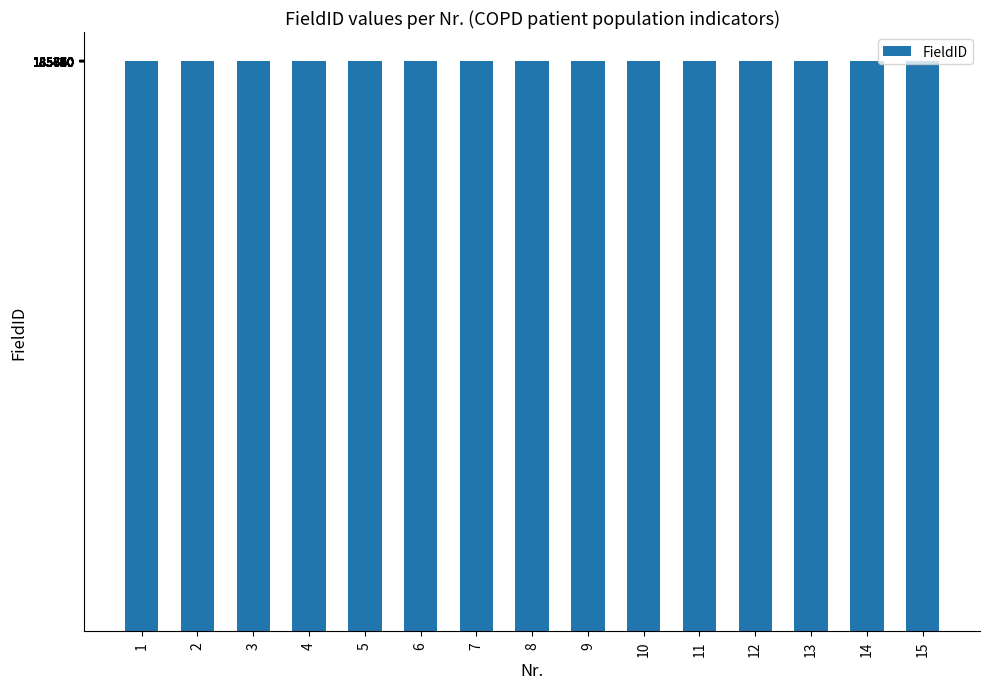

What is the value of the 10th bar from the left?

185777